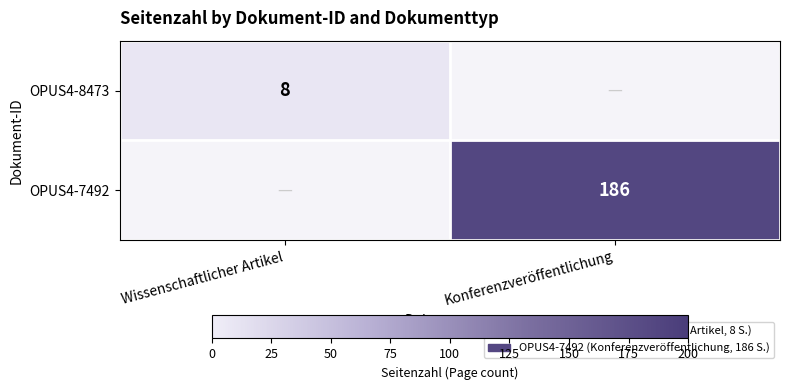

At how many categories does at least one series exceed 148?

1